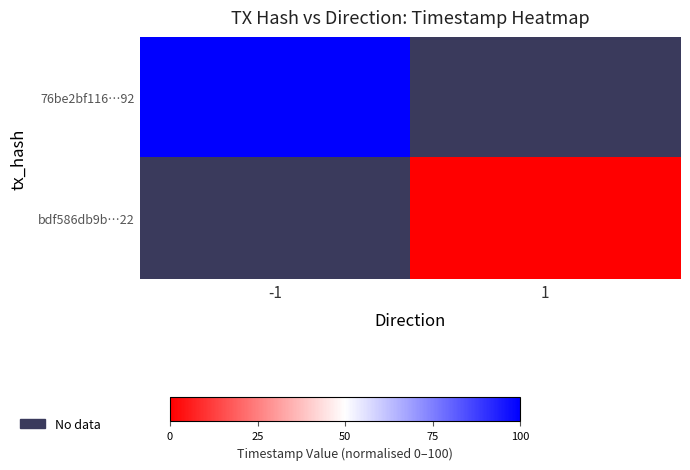

What is the minimum value for 76be2bf116…92?

100.0